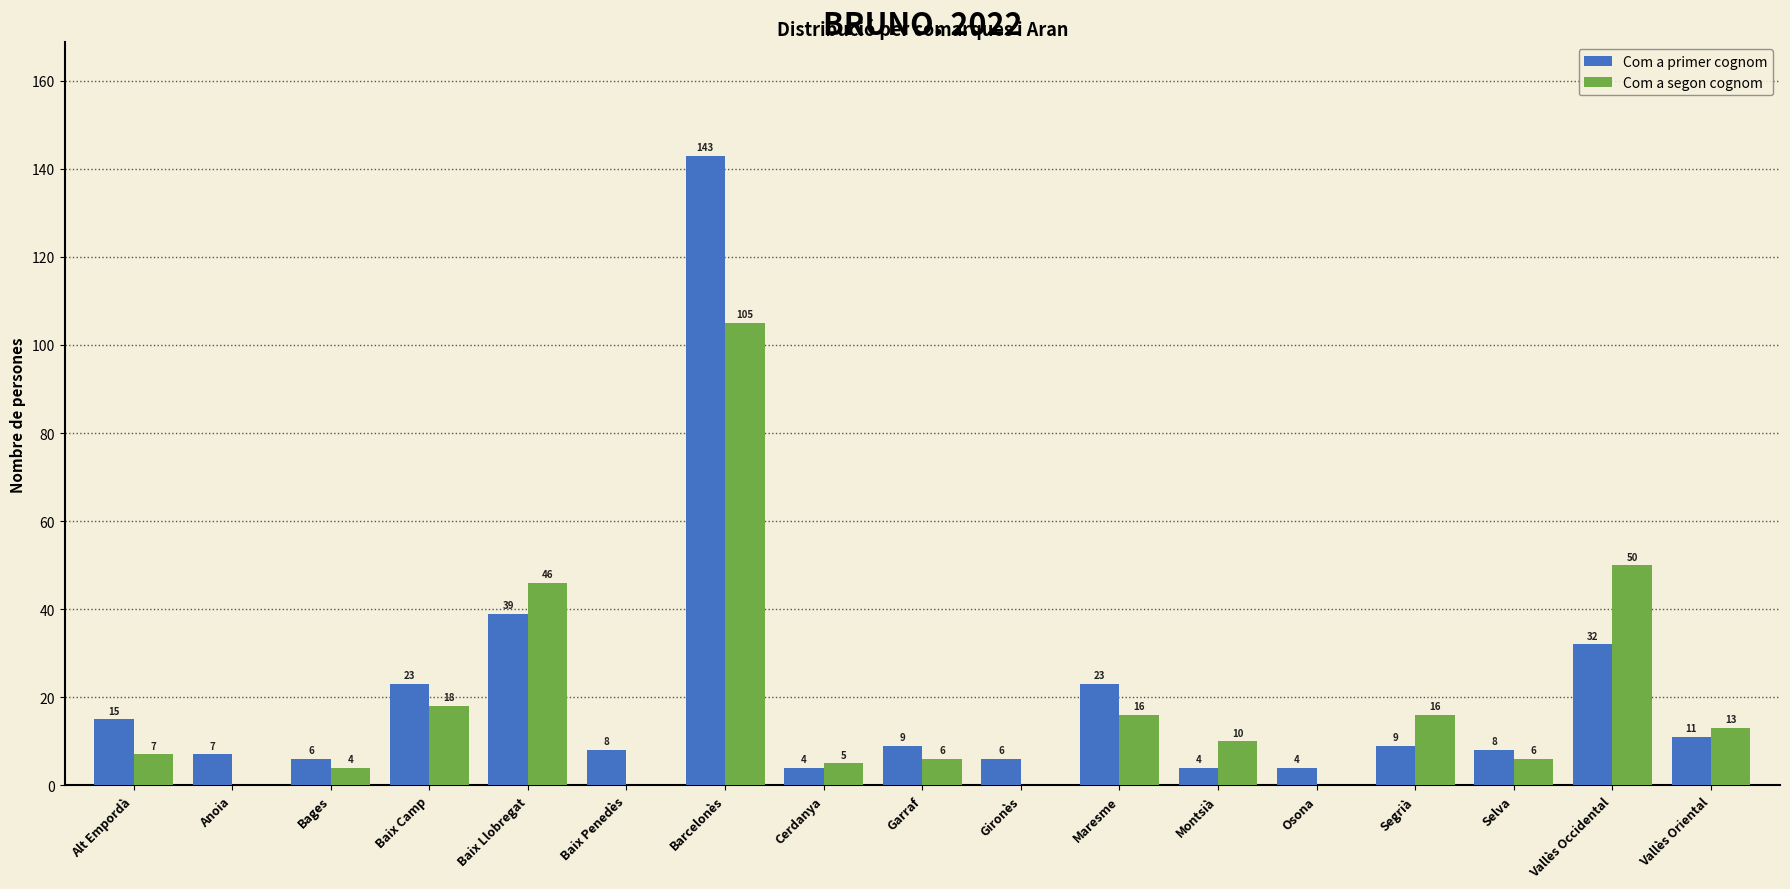

The value of Com a segon cognom at Gironès is -32. True or false?

False